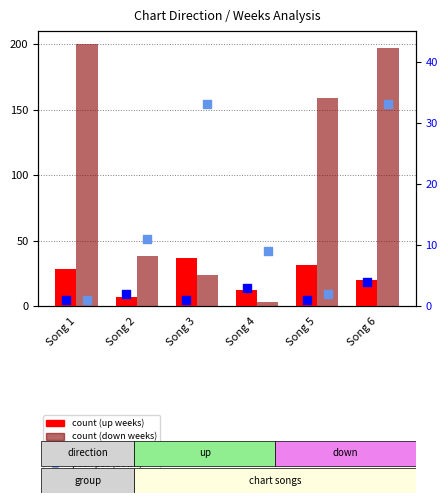

Is the value of count (down) at Song 2 greater than the value of peak position (down) at Song 5?

Yes